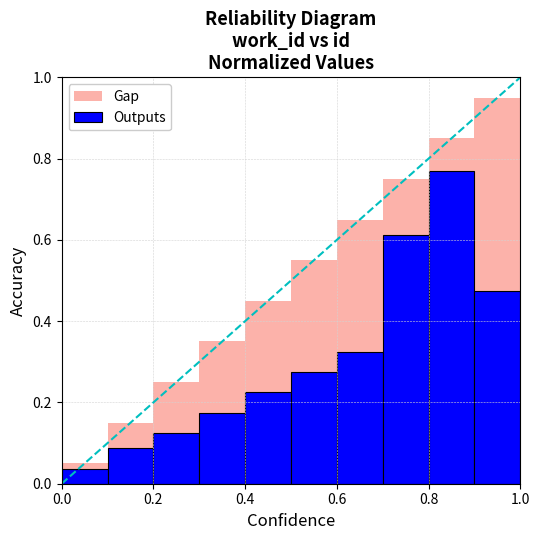

What is the difference between the maximum and minimum values in the Gap series?

0.9